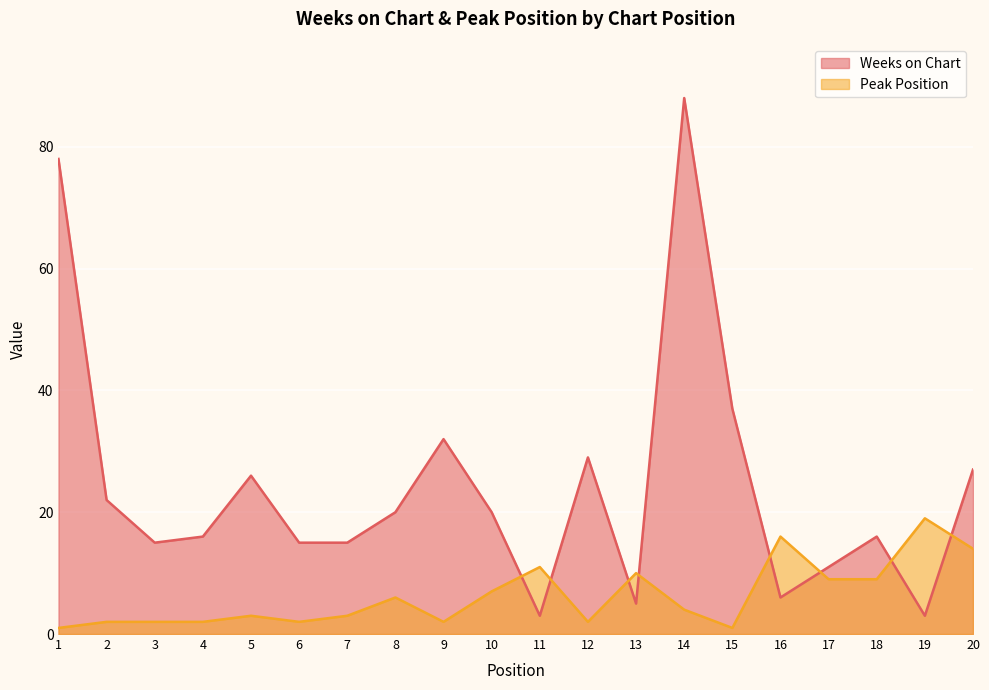

At which label is Peak Position closest to 10?

13